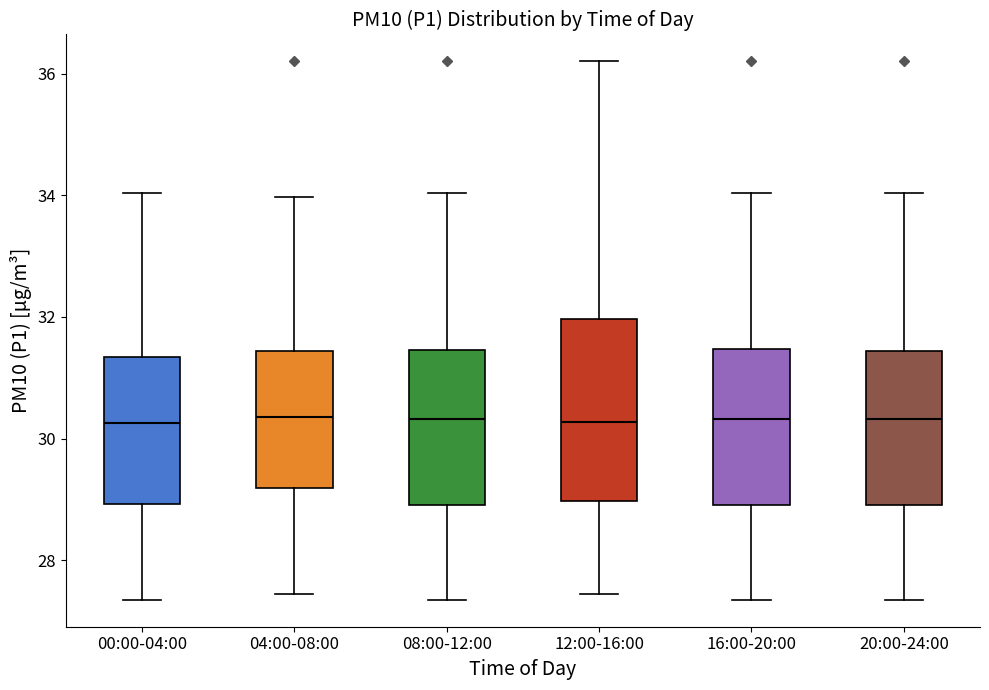

Where is the lower edge of the box for 16:00-20:00 on the y-axis? The values are not printed on the chart, so give them approximately, as read against the axis.

29.0